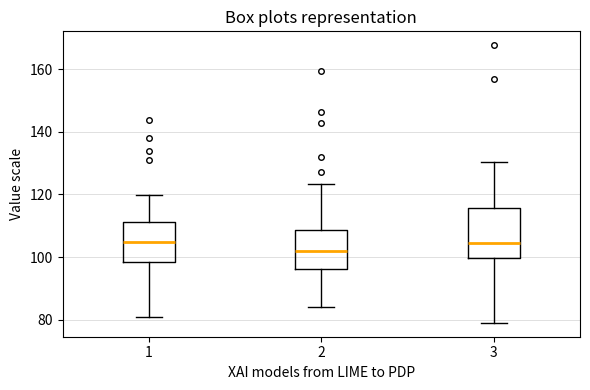

Where does the lower whisker of the box at x = 3 end on the y-axis? The values are not printed on the chart, so give them approximately, as read against the axis.

80